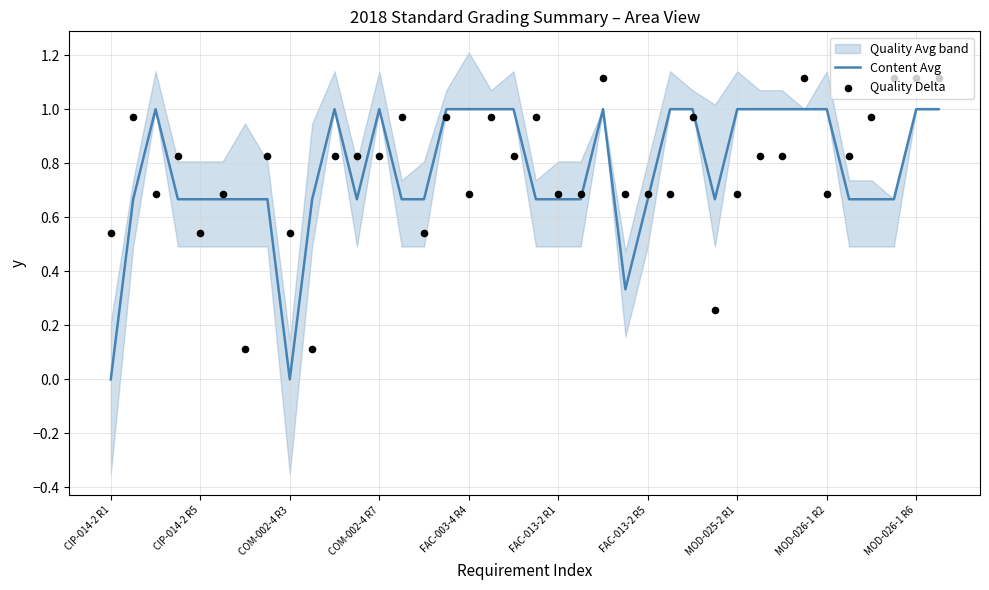

At how many categories does at least one series exceed 0?

38